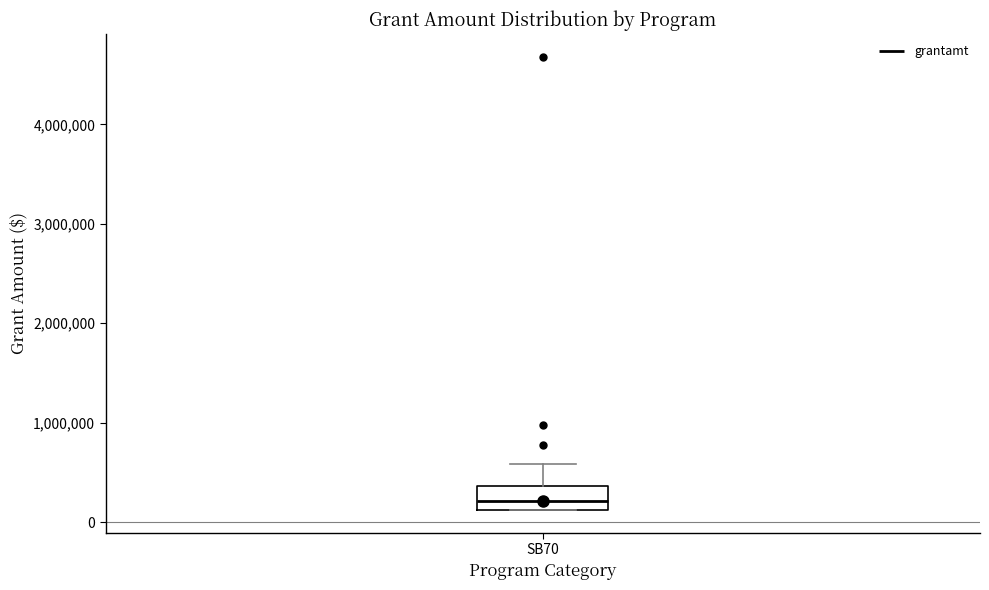

Read this box plot against the y-axis: the position of the median line, the range covered by the box, and the ends of both whiskers. The values are not printed on the chart, so give them approximately, as read against the axis.

median 200000, box 100000 to 400000, whiskers 100000 to 600000